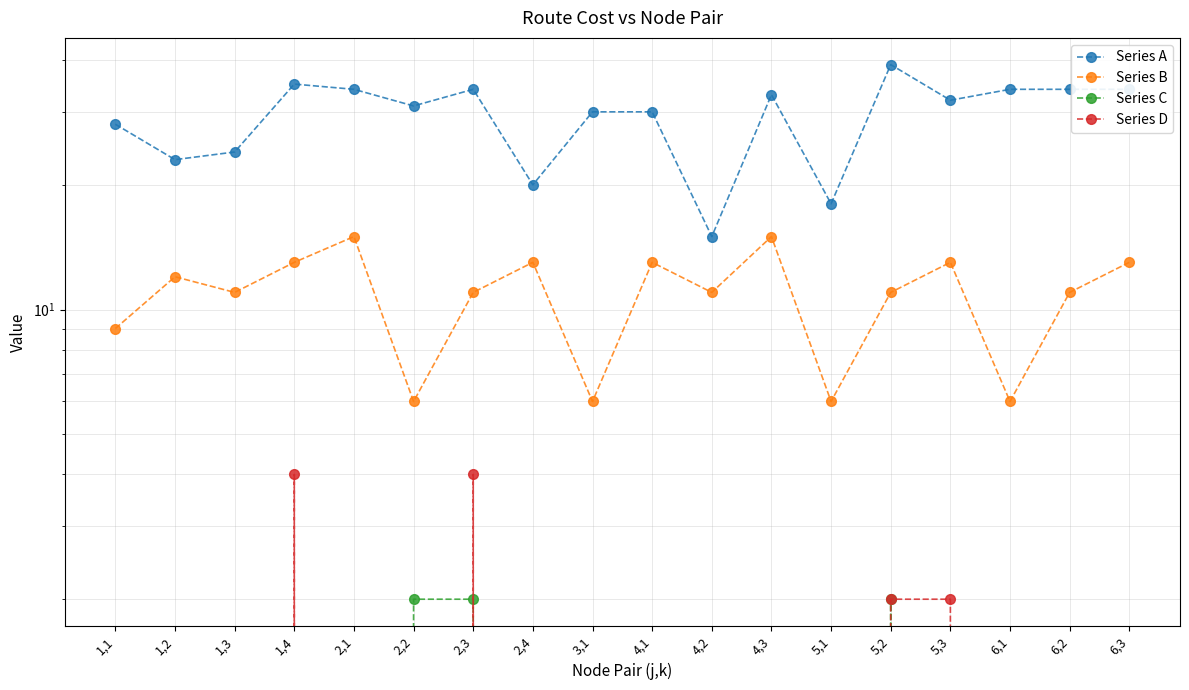

Reading left to right, list all the values displayed in this chart.

Series A: 1,1=28	1,2=23	1,3=24	1,4=35	2,1=34	2,2=31	2,3=34	2,4=20	3,1=30	4,1=30	4,2=15	4,3=33	5,1=18	5,2=39	5,3=32	6,1=34	6,2=34	6,3=34
Series B: 1,1=9	1,2=12	1,3=11	1,4=13	2,1=15	2,2=6	2,3=11	2,4=13	3,1=6	4,1=13	4,2=11	4,3=15	5,1=6	5,2=11	5,3=13	6,1=6	6,2=11	6,3=13
Series C: 1,1=0	1,2=0	1,3=0	1,4=0	2,1=0	2,2=2	2,3=2	2,4=0	3,1=0	4,1=0	4,2=0	4,3=0	5,1=0	5,2=2	5,3=0	6,1=0	6,2=0	6,3=0
Series D: 1,1=0	1,2=0	1,3=0	1,4=4	2,1=0	2,2=0	2,3=4	2,4=0	3,1=0	4,1=0	4,2=0	4,3=0	5,1=0	5,2=2	5,3=2	6,1=0	6,2=0	6,3=0